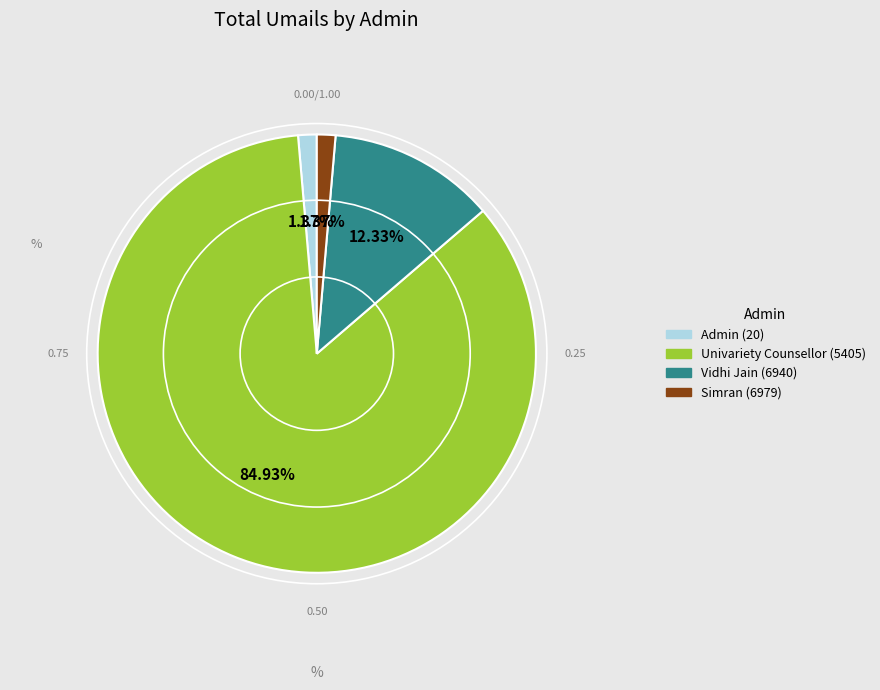

How many segments does this pie chart have?

4